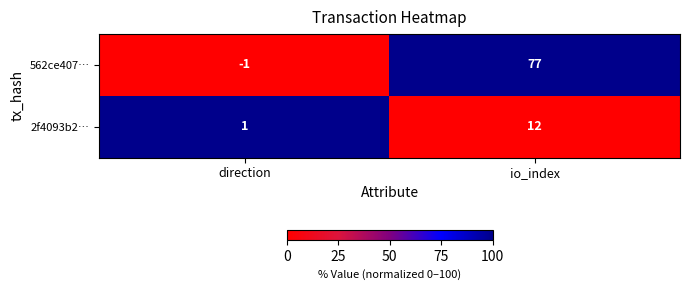

At which label is 562ce407… closest to 38?

direction